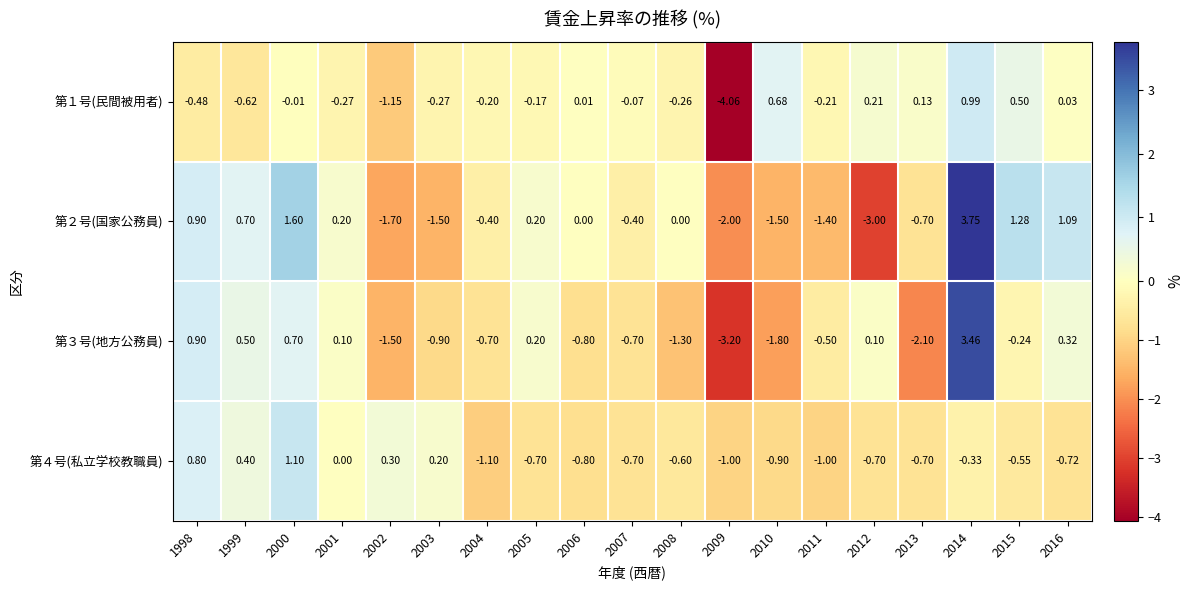

Which series has the largest range (max minus min)?

第２号(国家公務員)